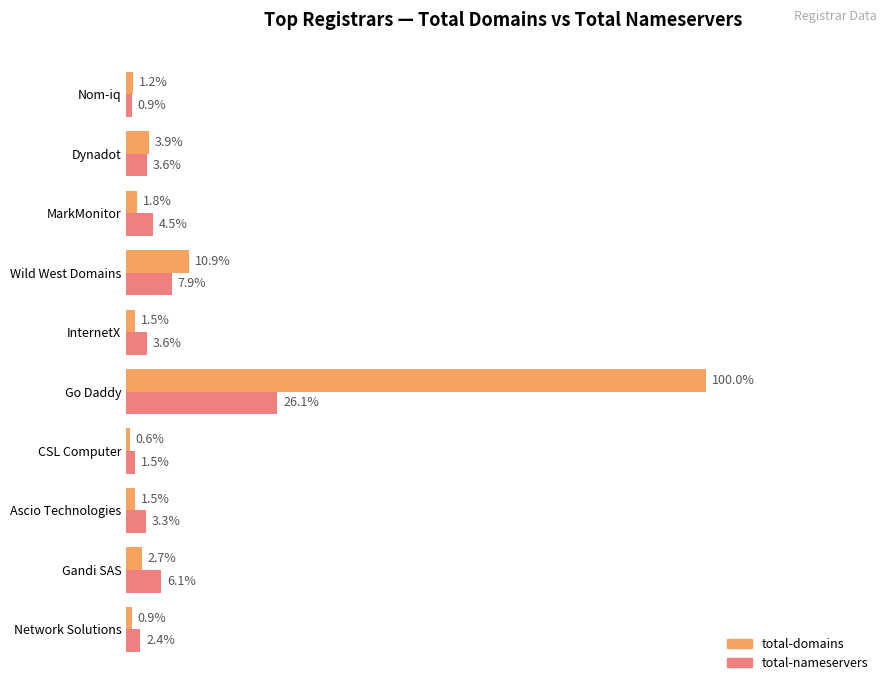

At which label is total-nameservers closest to 13?

Wild West Domains